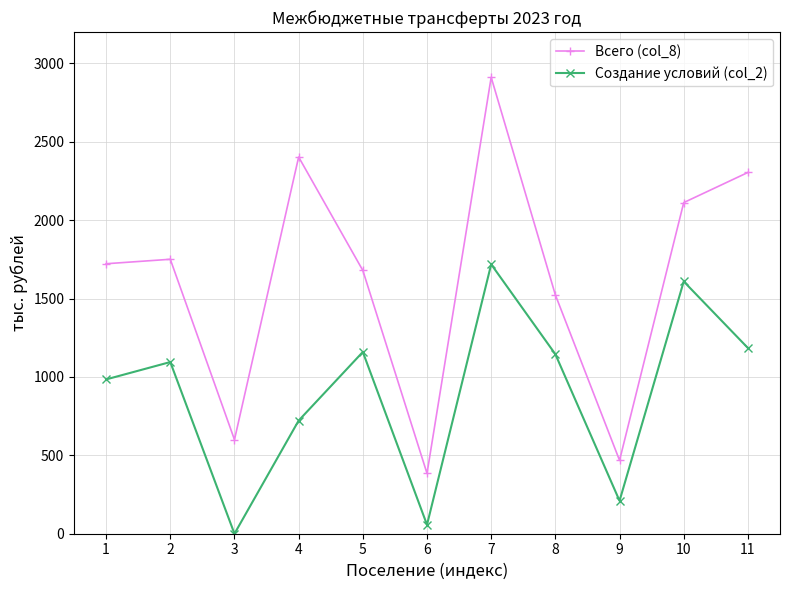

Reading left to right, what are all the values shown in this chart?

Всего (col_8): 1=1722.1	2=1750.7	3=600.0	4=2402.9	5=1679.4	6=385.0	7=2911.4	8=1523.4	9=468.0	10=2112.2	11=2304.5
Создание условий (col_2): 1=984.3	2=1095.1	3=0.0	4=721.6	5=1159.4	6=57.0	7=1718.4	8=1145.0	9=210.0	10=1609.2	11=1184.7